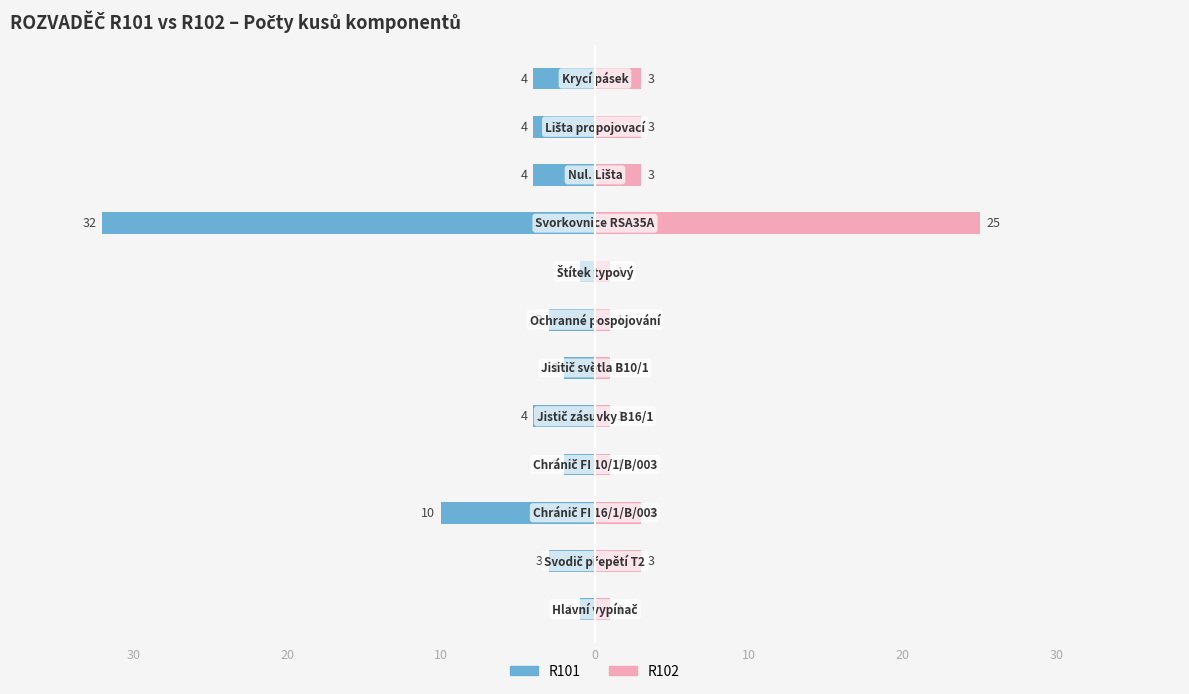

Is it true that R102 equals 1 at 7?

True